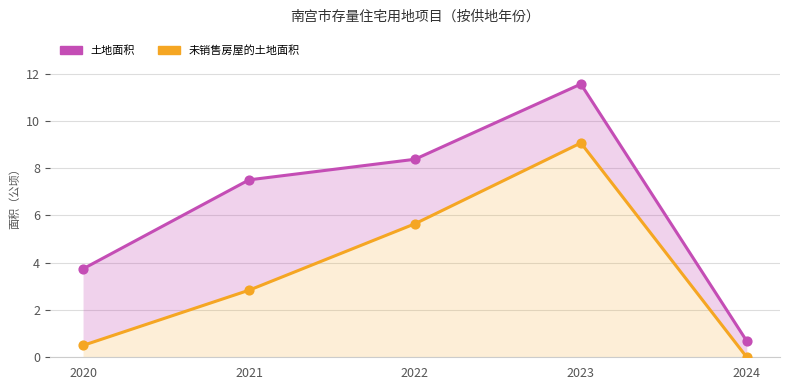

Which series has the largest total across all categories?

土地面积